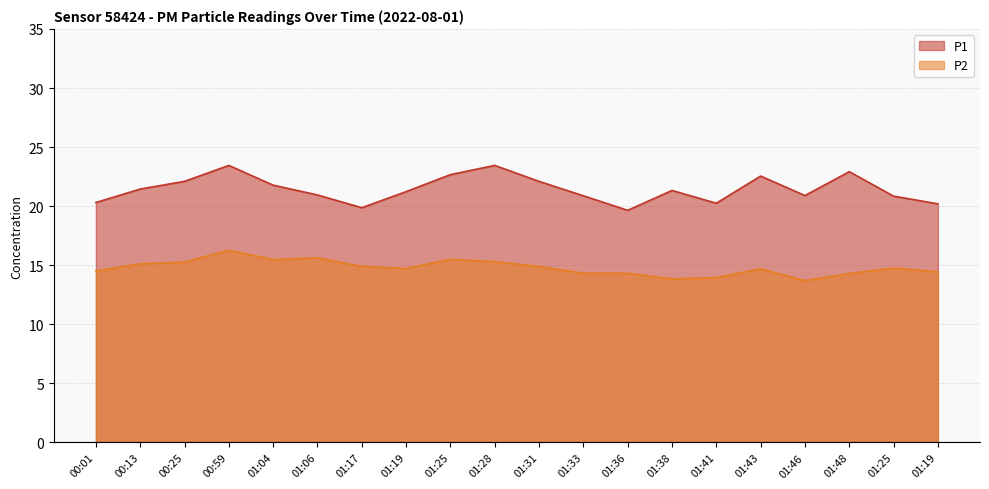

Does the chart display data point markers on the line(s)?

No